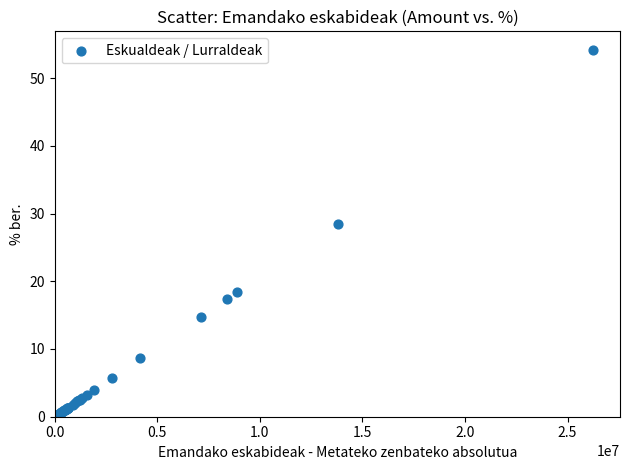

What Y value in the scatter plot is closest to 27?

28.5